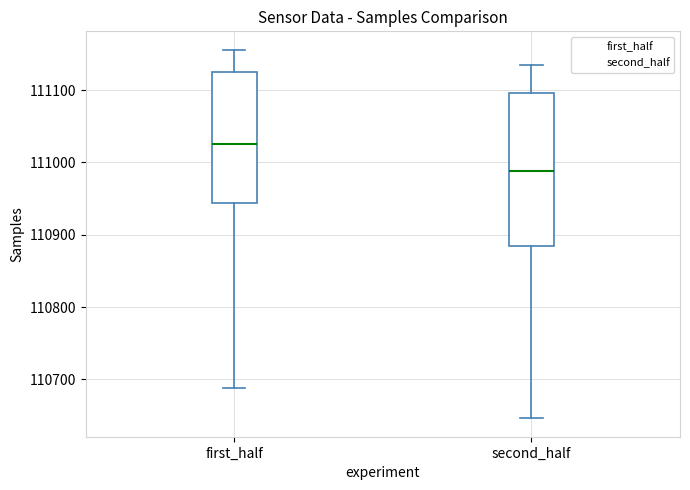

Reading left to right, read every box against the y-axis: the position of its median line, the range the box covers, and the ends of its whiskers. The values are not printed on the chart, so give them approximately, as read against the axis.

first_half: median 111030, box 110940 to 111130, whiskers 110690 to 111160
second_half: median 110990, box 110890 to 111100, whiskers 110650 to 111140